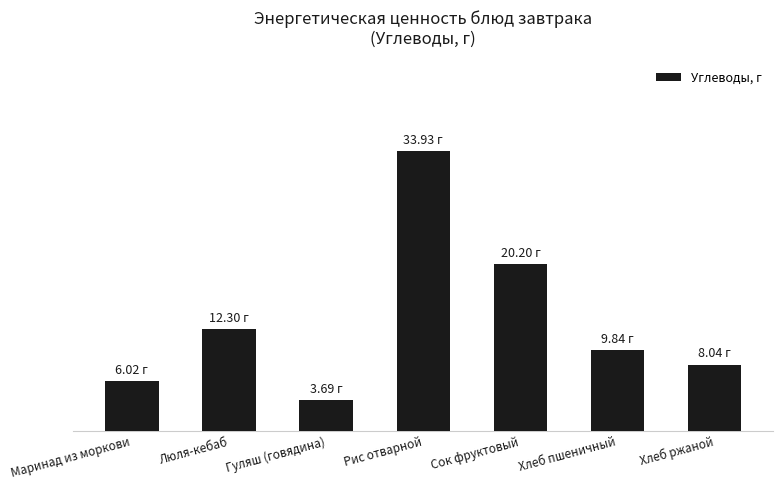

What is the sum of all values?

94.0